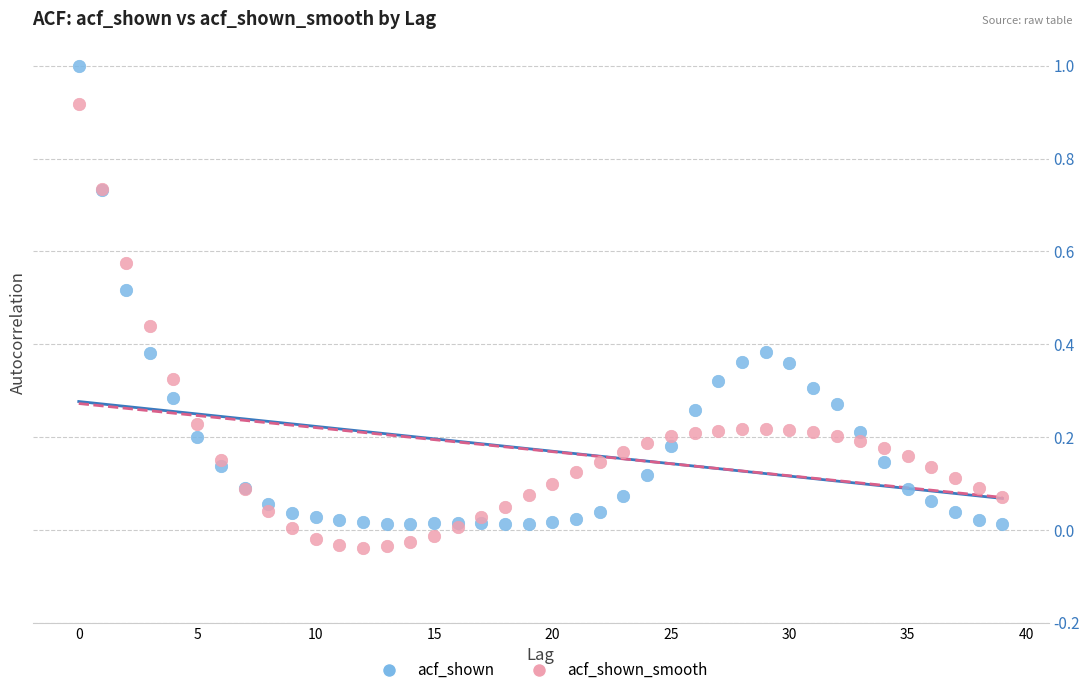

Which series has the widest spread of Y values?

acf_shown